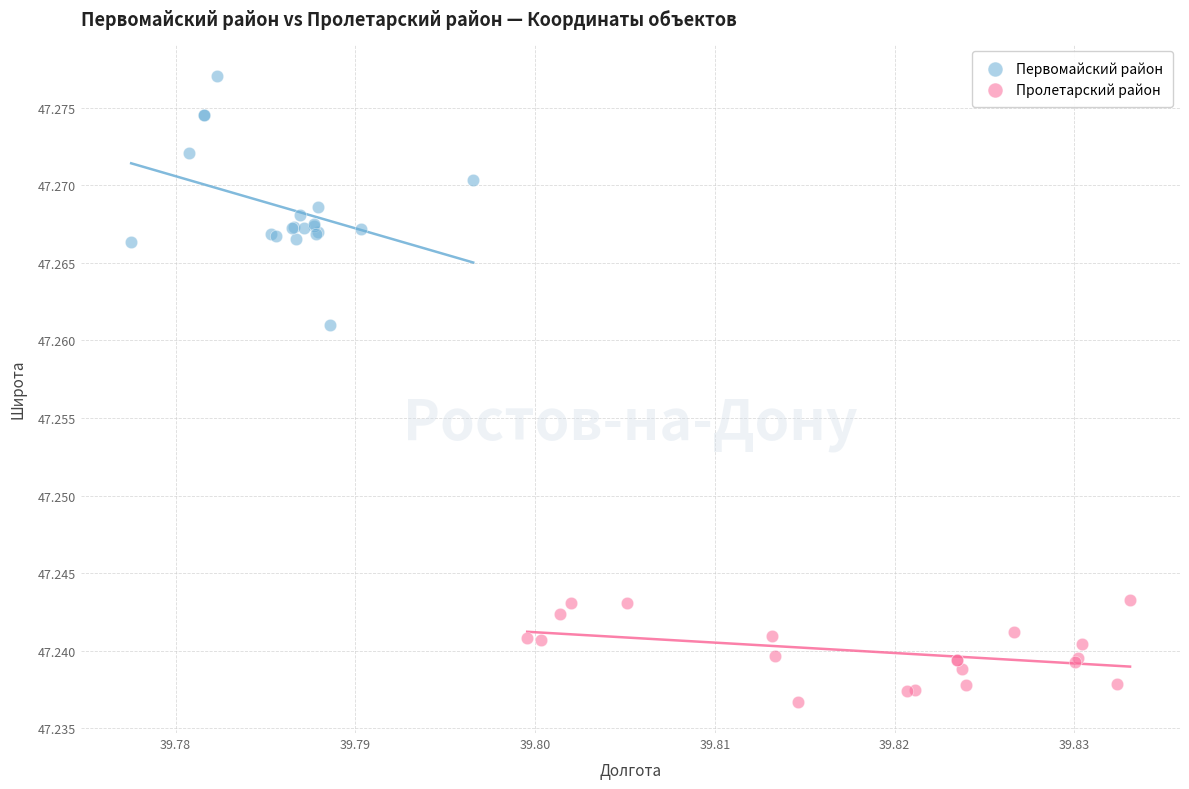

Which series has the largest Y range (max minus min)?

Первомайский район